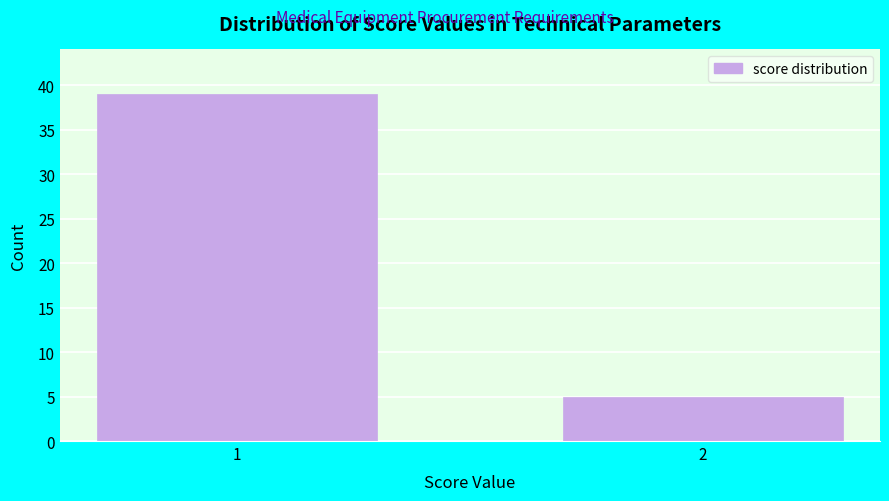

Reading left to right, extract all data points from this chart.

1=39	2=5